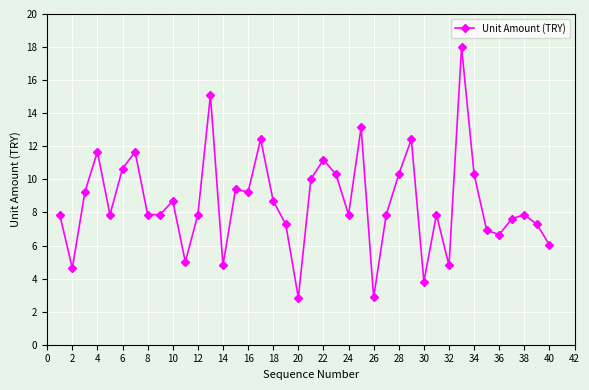

What is the greatest value displayed?

18.0